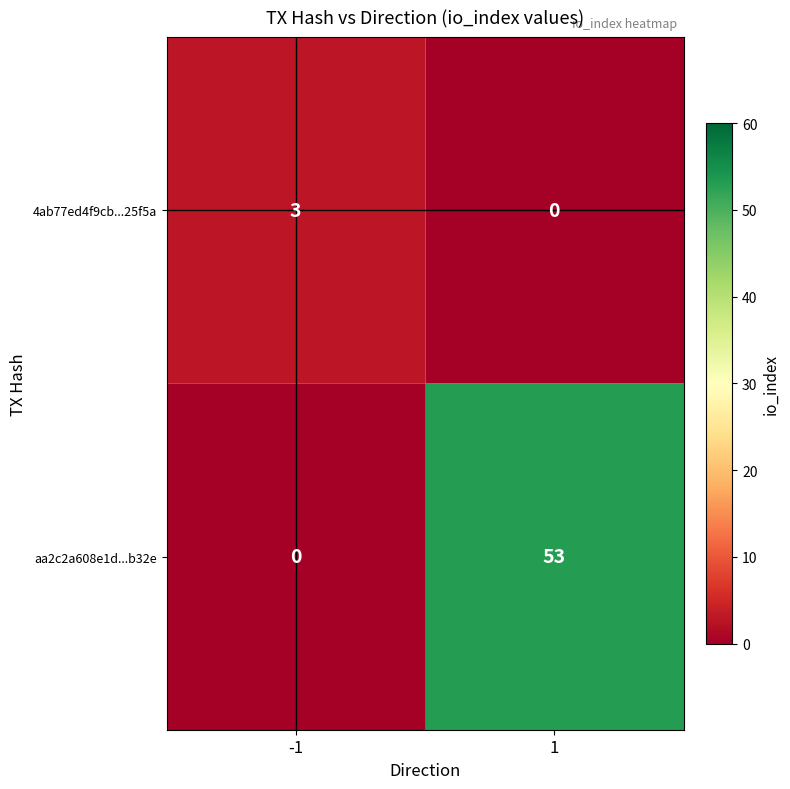

At how many categories does at least one series exceed 28?

1